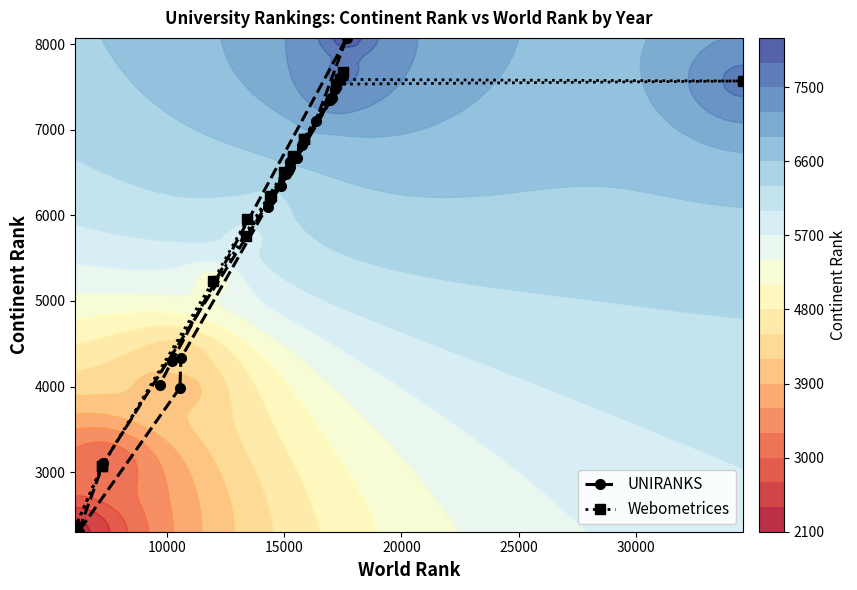

How many data points in UNIRANKS are less than 6537?

11